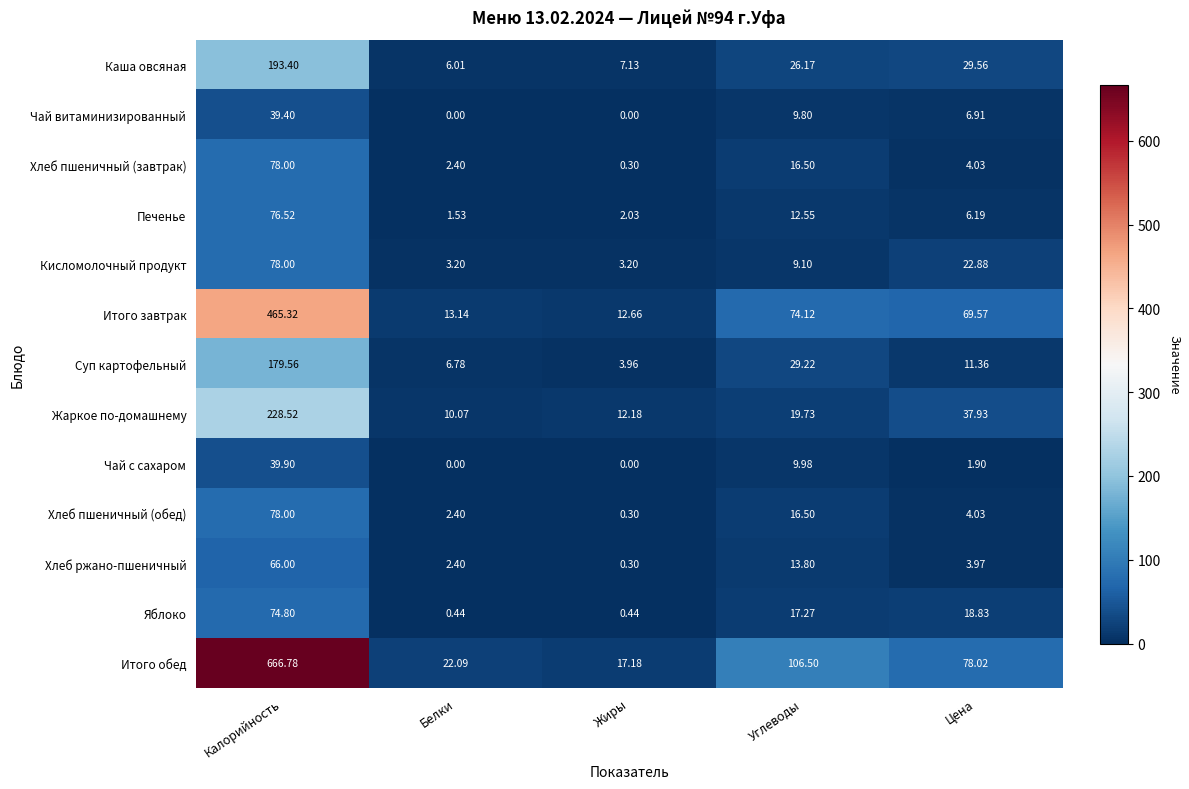

Where is Жаркое по-домашнему nearest to the value 119?

Цена